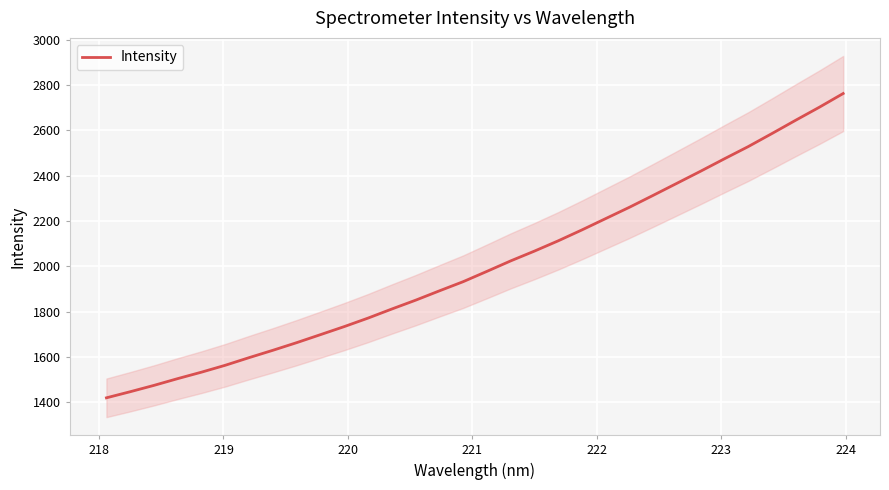

Does the chart display data point markers on the line(s)?

No